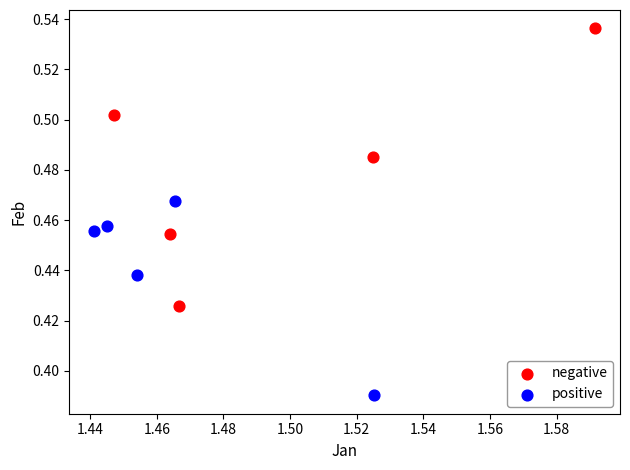

Which series contains the lowest Y value?

positive